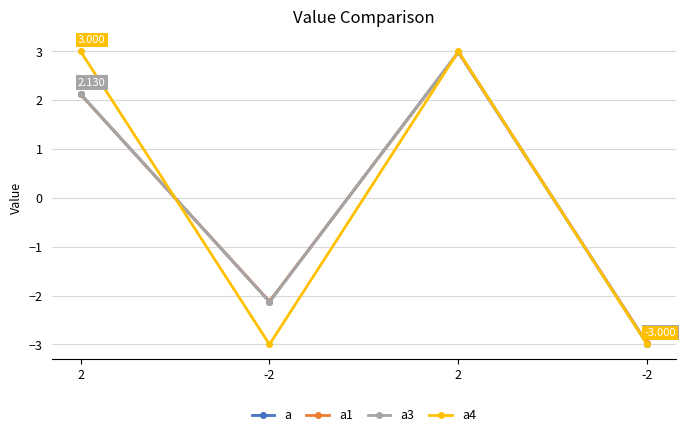

How many lines are shown in the chart?

4